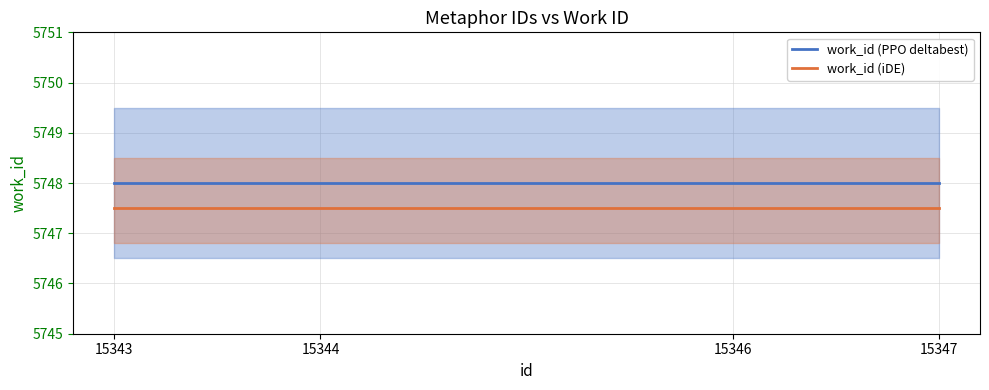

Which series has the largest total across all categories?

work_id (PPO deltabest)